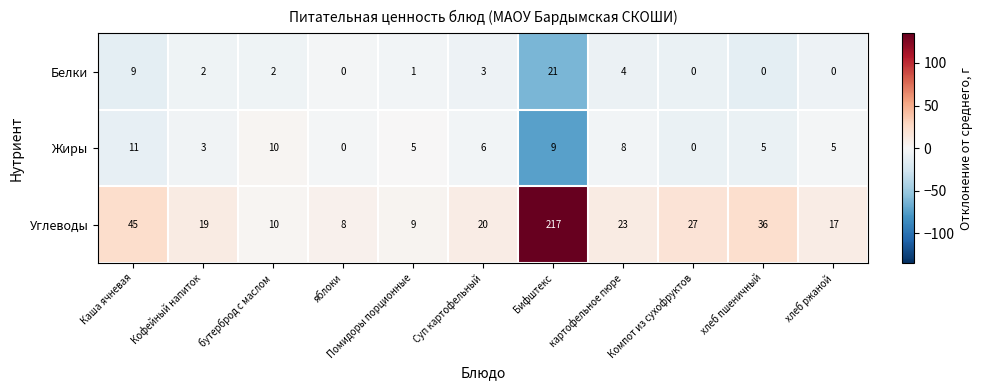

At хлеб ржаной, list the series in order from largest to smallest.

Углеводы, Жиры, Белки